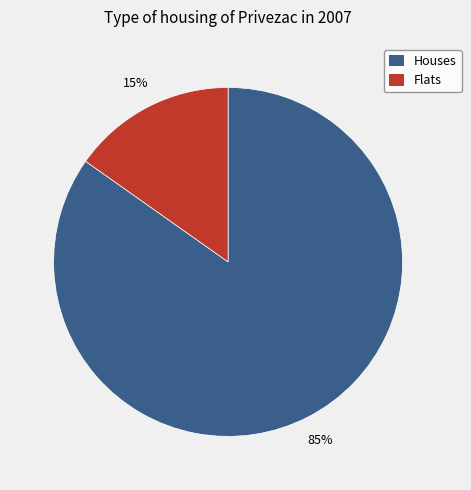

Do Flats and Houses together represent more than half of the pie?

Yes